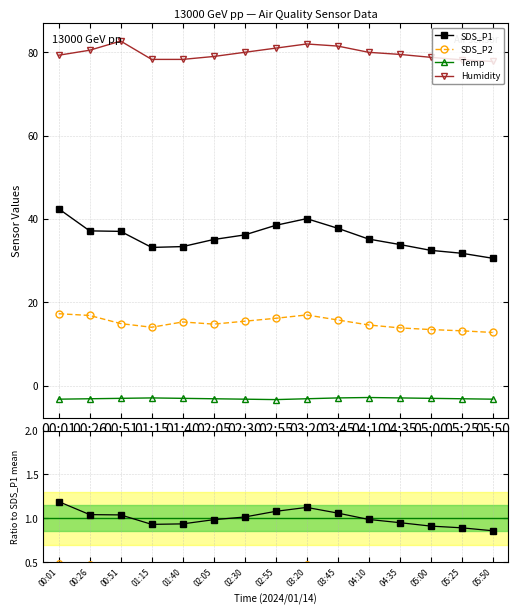

List the labels in order of Temp value, largest first.

04:10, 01:15, 03:45, 04:35, 00:51, 01:40, 05:00, 00:26, 02:05, 03:20, 05:25, 00:01, 02:30, 05:50, 02:55